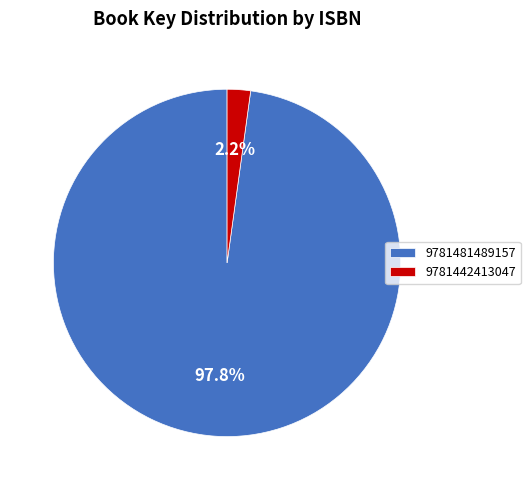

To the nearest percent, what is the difference between the 9781481489157 and 9781442413047 slice percentages?

96%